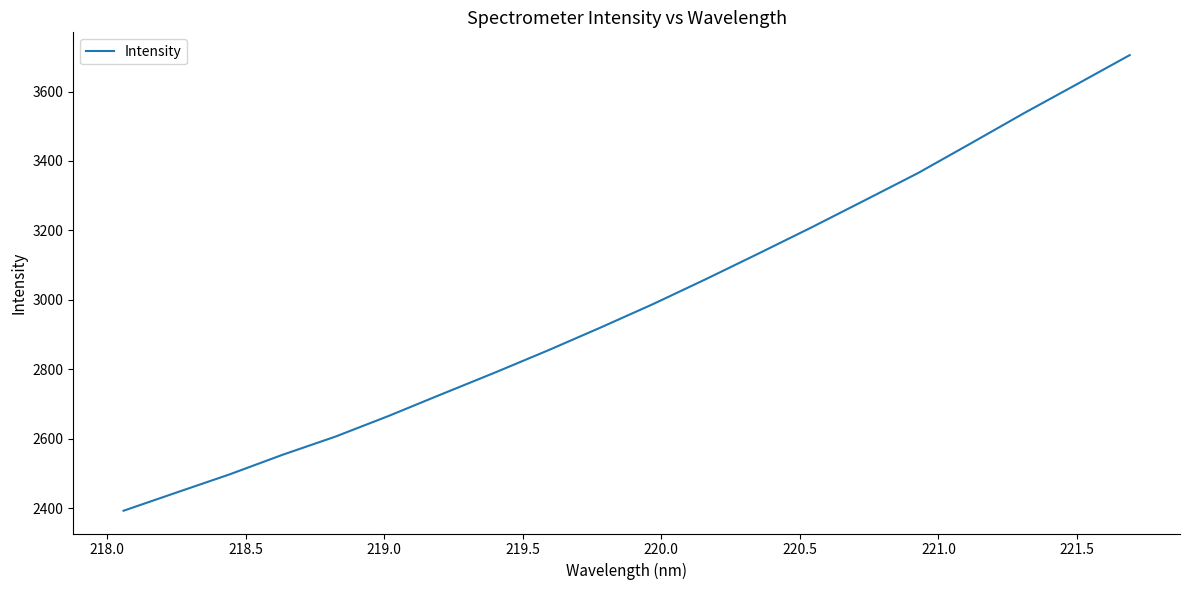

What is the minimum value shown in the chart?

2392.5